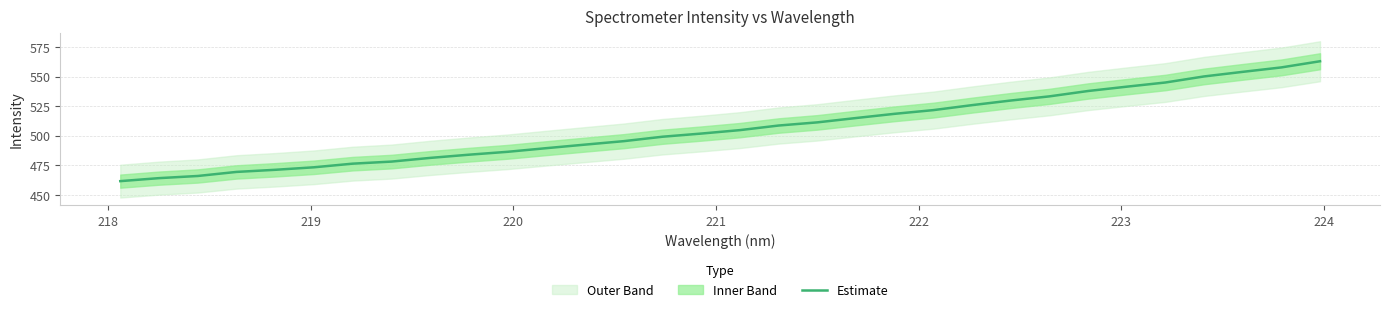

How many data points are less than 504?

16